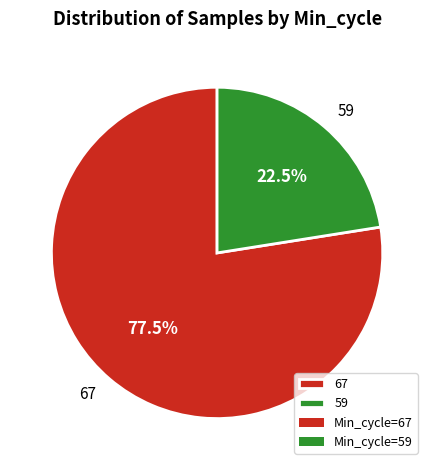

Which category has the smallest portion of the pie?

59